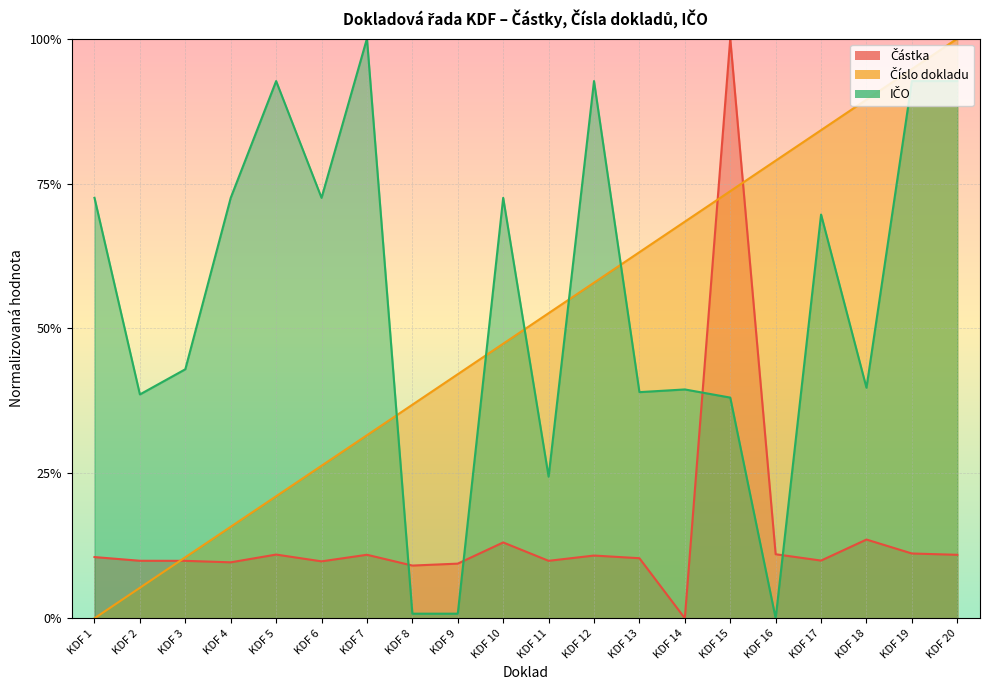

What is the total value across all series at KDF 6?

1.1